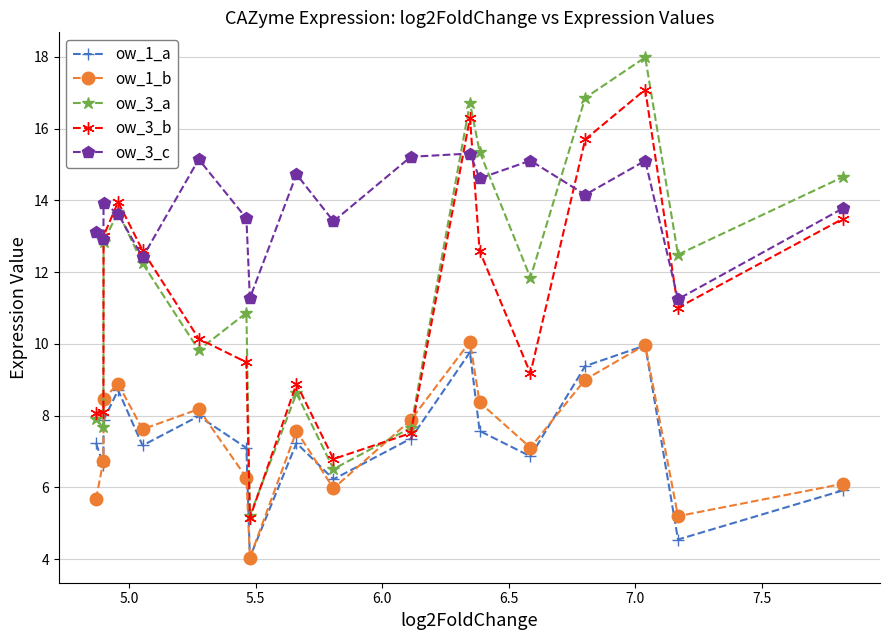

True or false: ow_3_c and ow_1_b intersect in this chart.

False